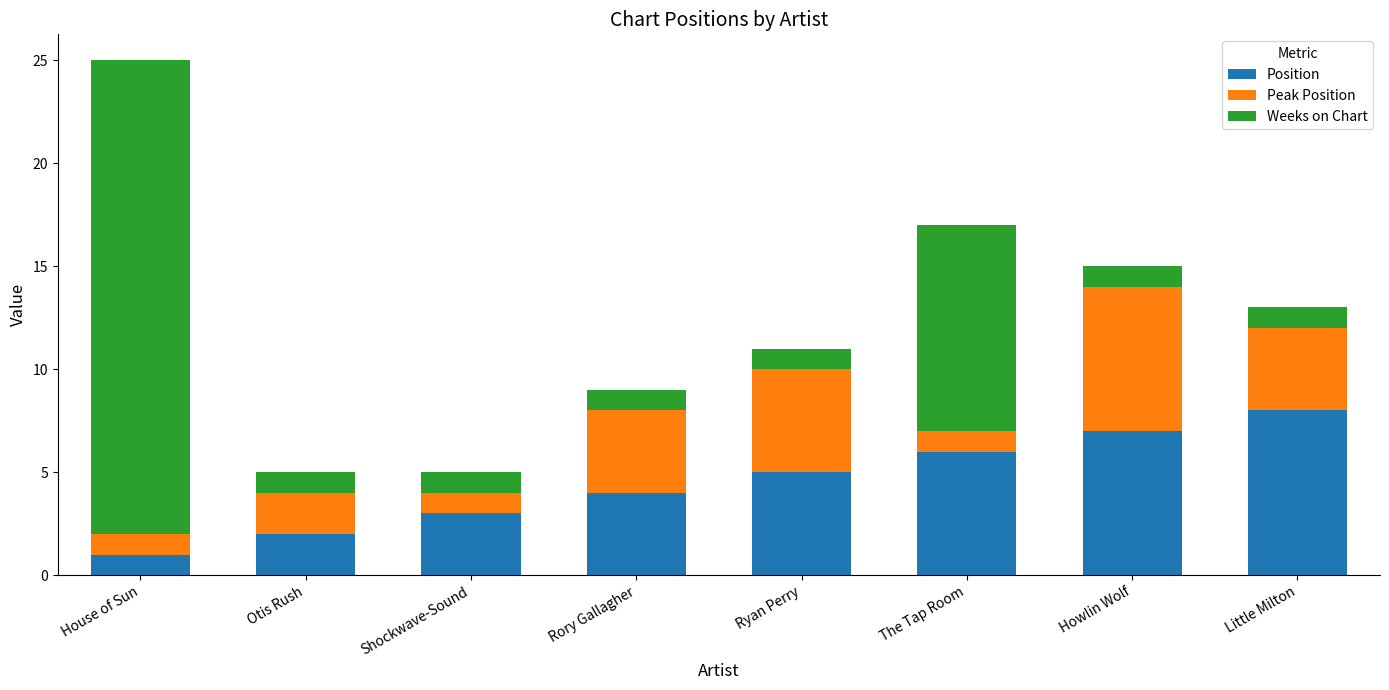

Reading left to right, transcribe the values for Position.

1	2	3	4	5	6	7	8